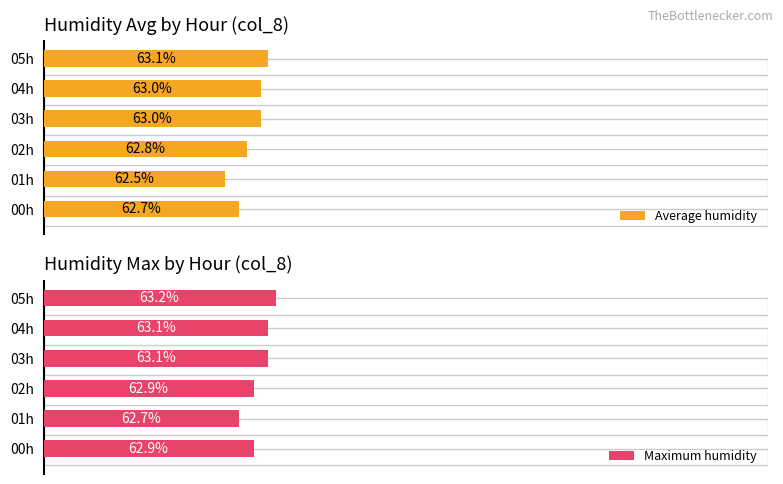

How many bars are there in total?

12